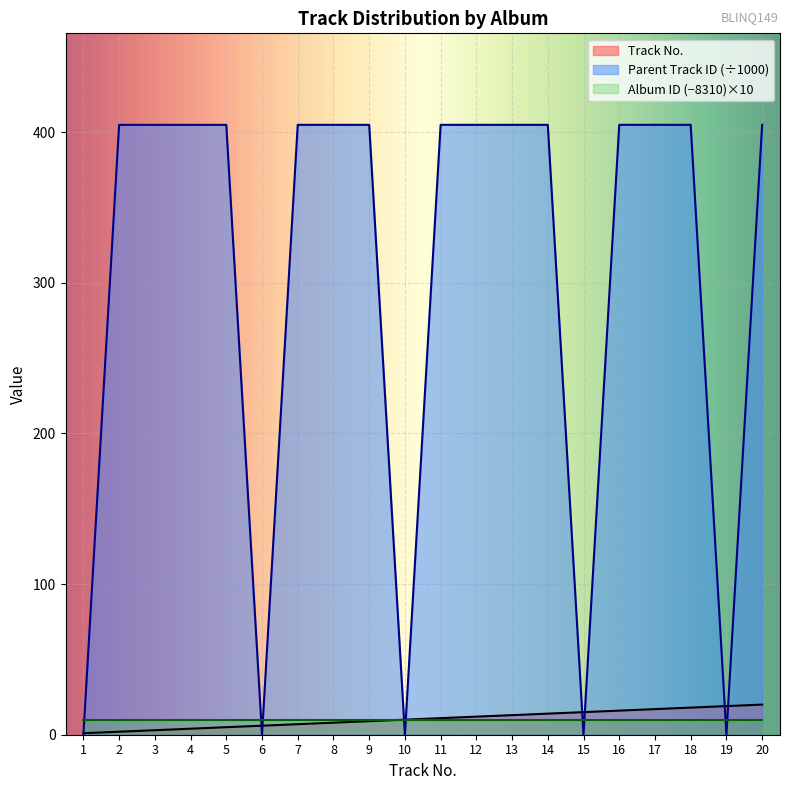

The Parent Track ID series shows 404.9 at 3. True or false?

True